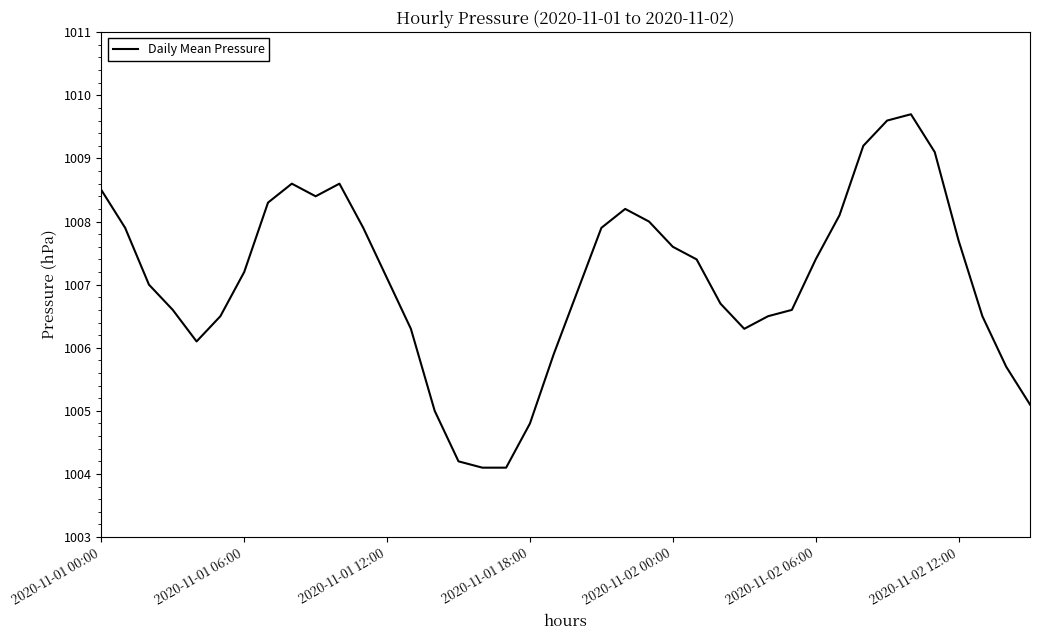

What is the sum of all values?

40283.3